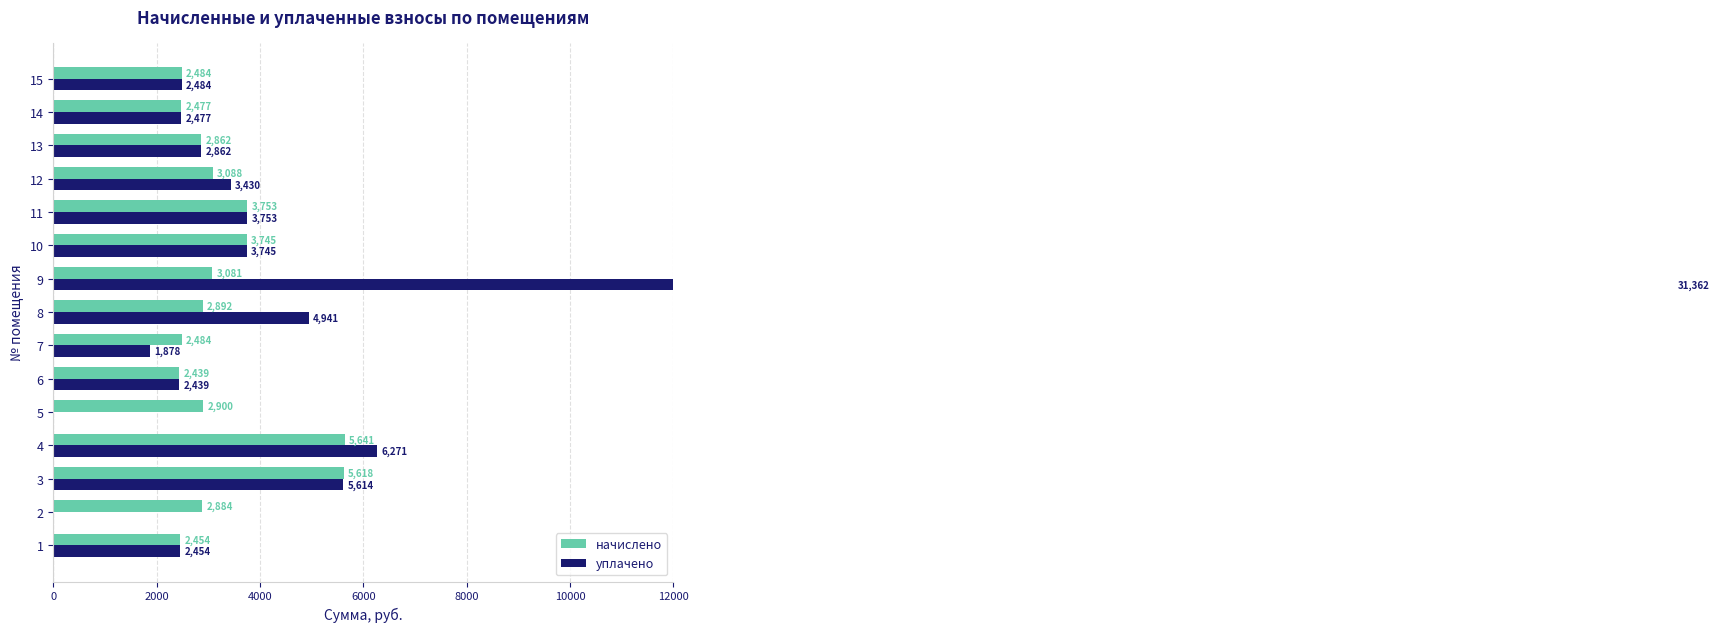

Rank the series by their average value, from lowest to highest.

начислено, уплачено